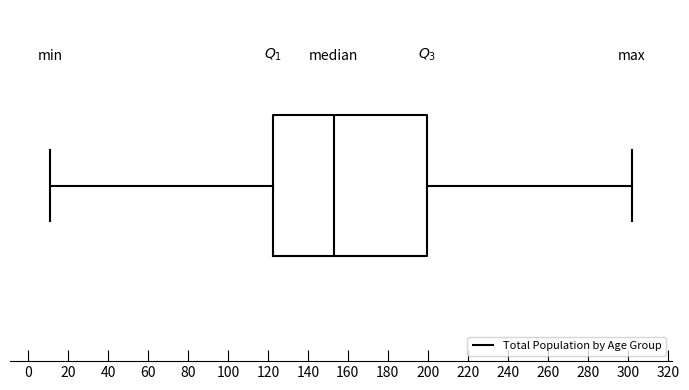

Where does the right whisker of the box end on the x-axis? The values are not printed on the chart, so give them approximately, as read against the axis.

302